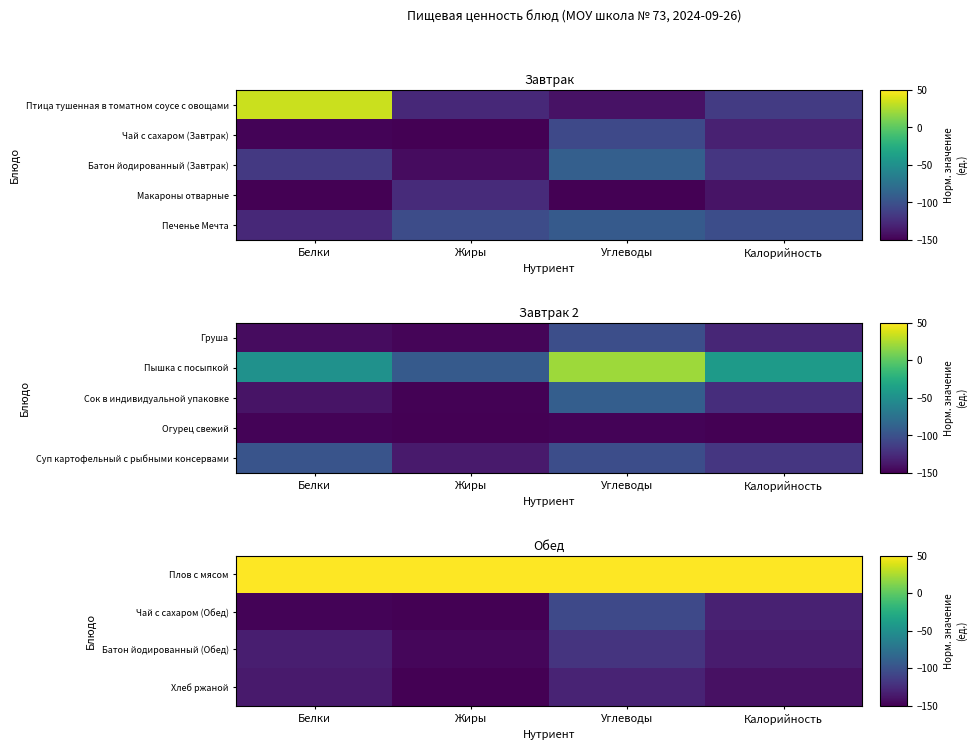

At which label does Чай с сахаром (Обед) reach its peak?

Углеводы